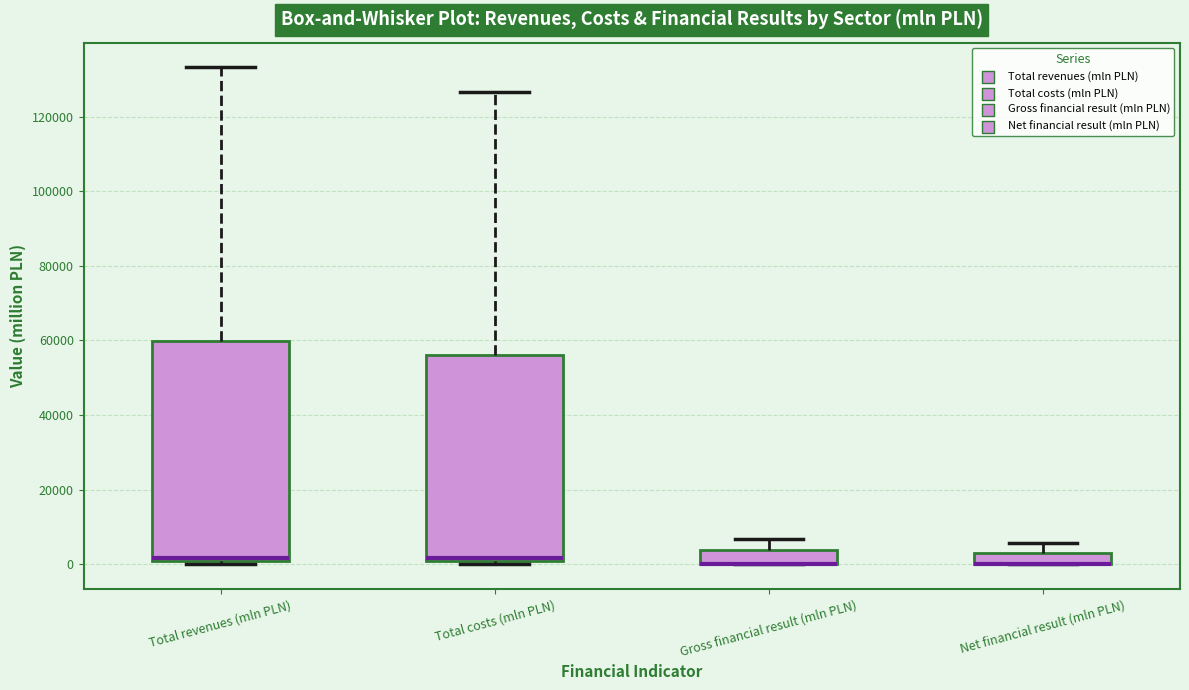

Reading left to right, transcribe this box plot: for each box, give where its median line is, the range the box spans, and where its two whiskers end, as read against the y-axis. The values are not printed on the chart, so give them approximately, as read against the axis.

Total revenues (mln PLN): median 2000, box 0 to 60000, whiskers 0 (just below the box's lower edge) to 134000
Total costs (mln PLN): median 2000, box 0 to 56000, whiskers 0 (just below the box's lower edge) to 126000
Gross financial result (mln PLN): median 0 (drawn on the box's lower edge), box 0 to 4000, whiskers 0 to 6000
Net financial result (mln PLN): median 0 (drawn on the box's lower edge), box 0 to 4000, whiskers 0 to 6000